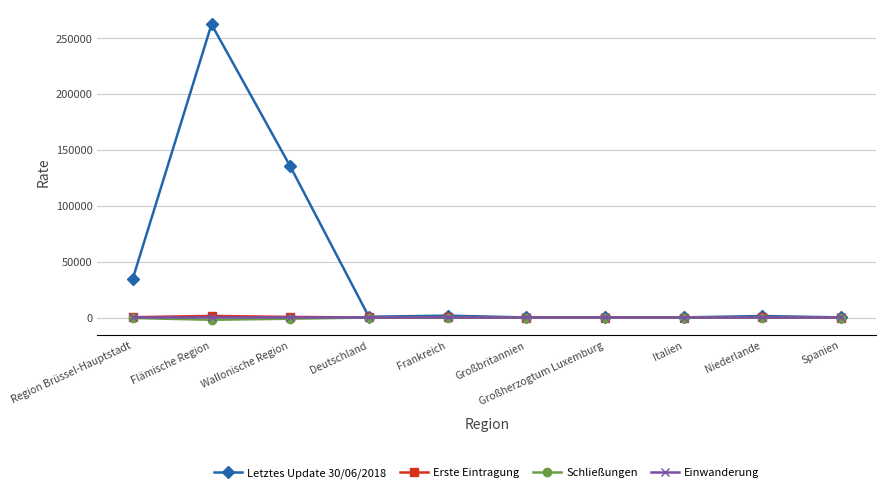

What is the difference between the second highest and second lowest values in the Schließungen series?

1084